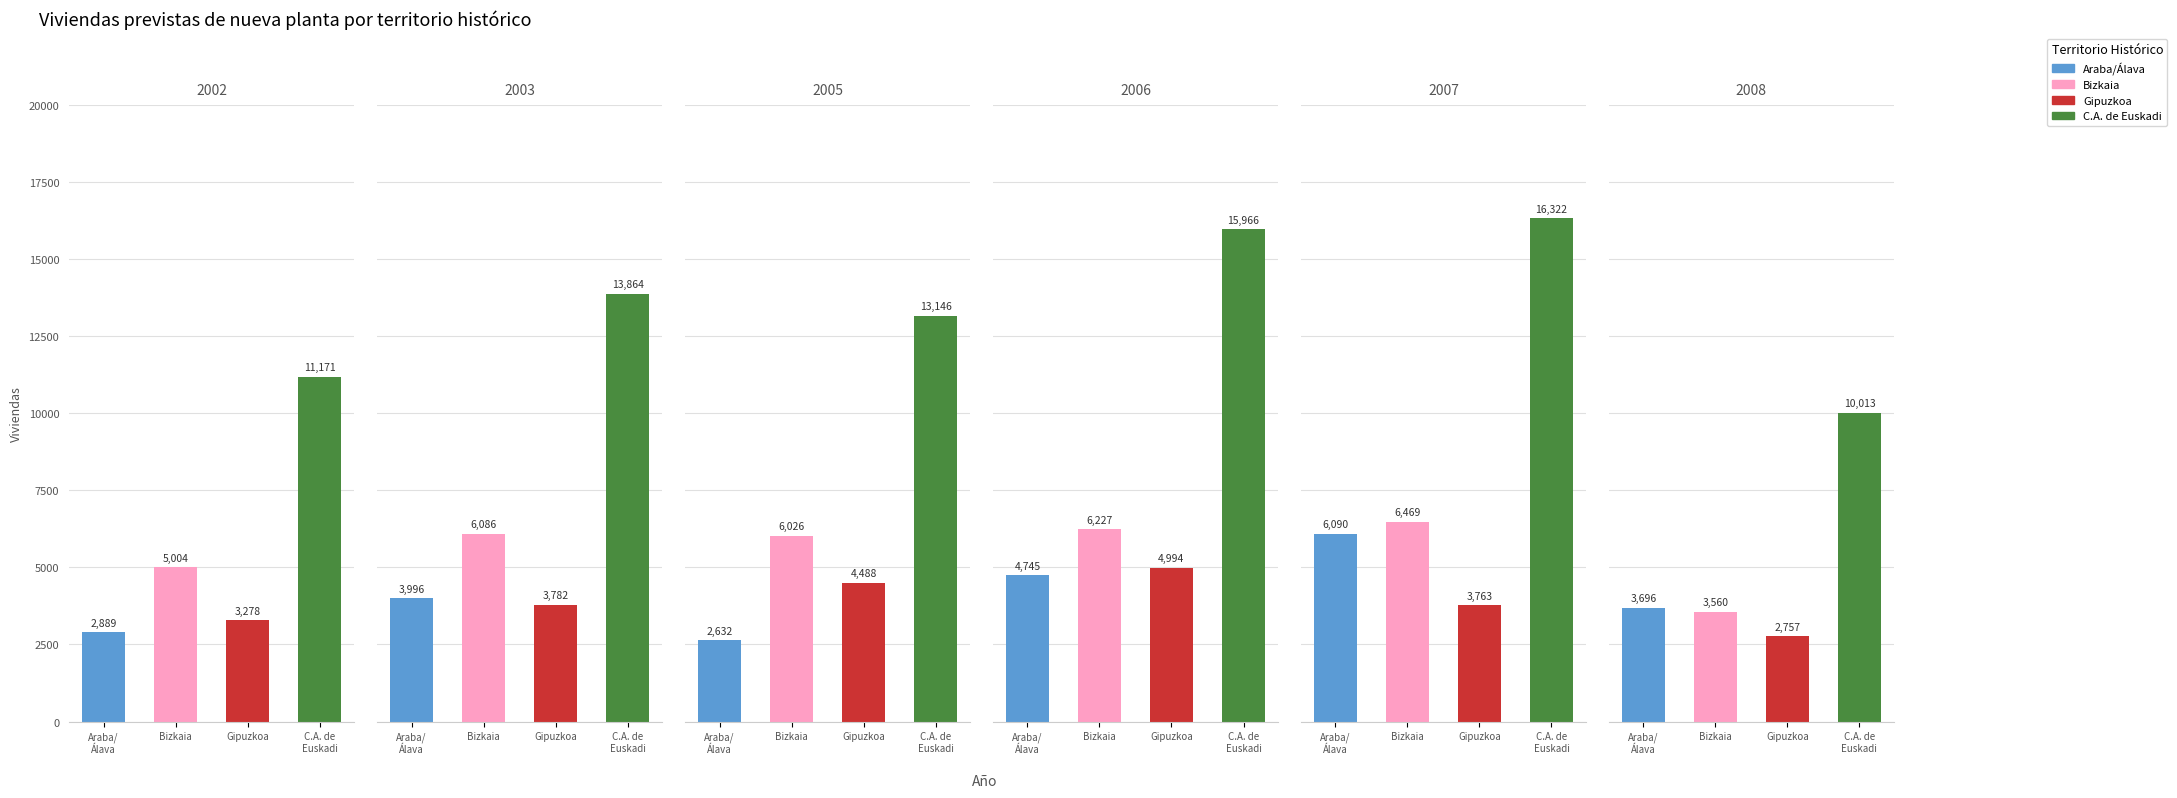

True or false: Gipuzkoa has a value of 4935 at 2008.

False